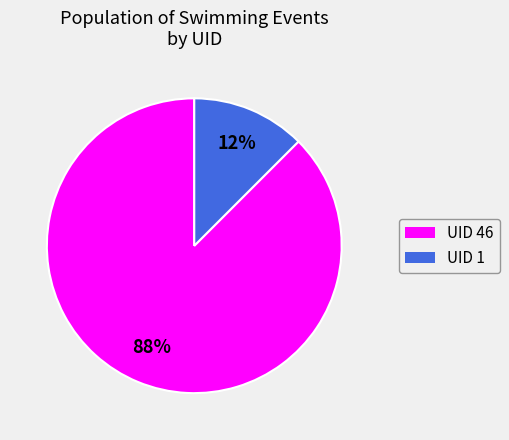

Is there any slice that represents more than half of the pie?

Yes